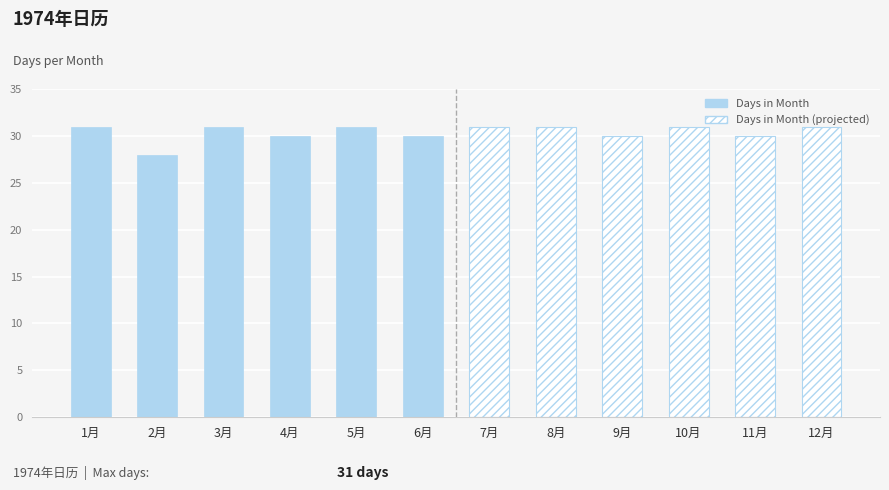

How many bars are there in total?

12